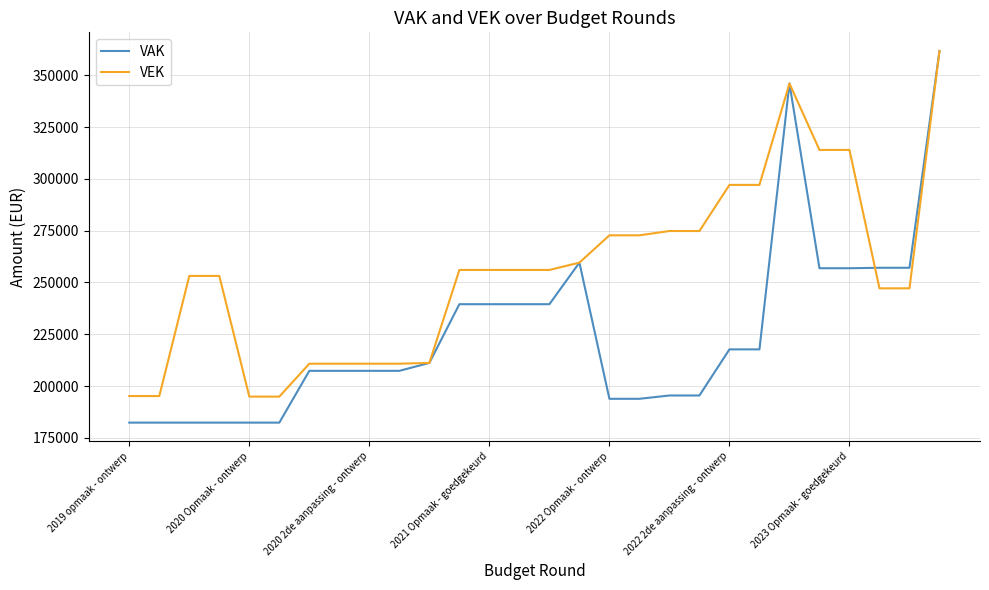

Which series has the largest range (max minus min)?

VAK